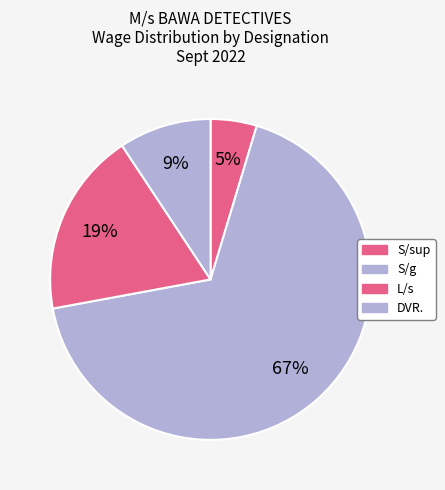

How many segments does this pie chart have?

4